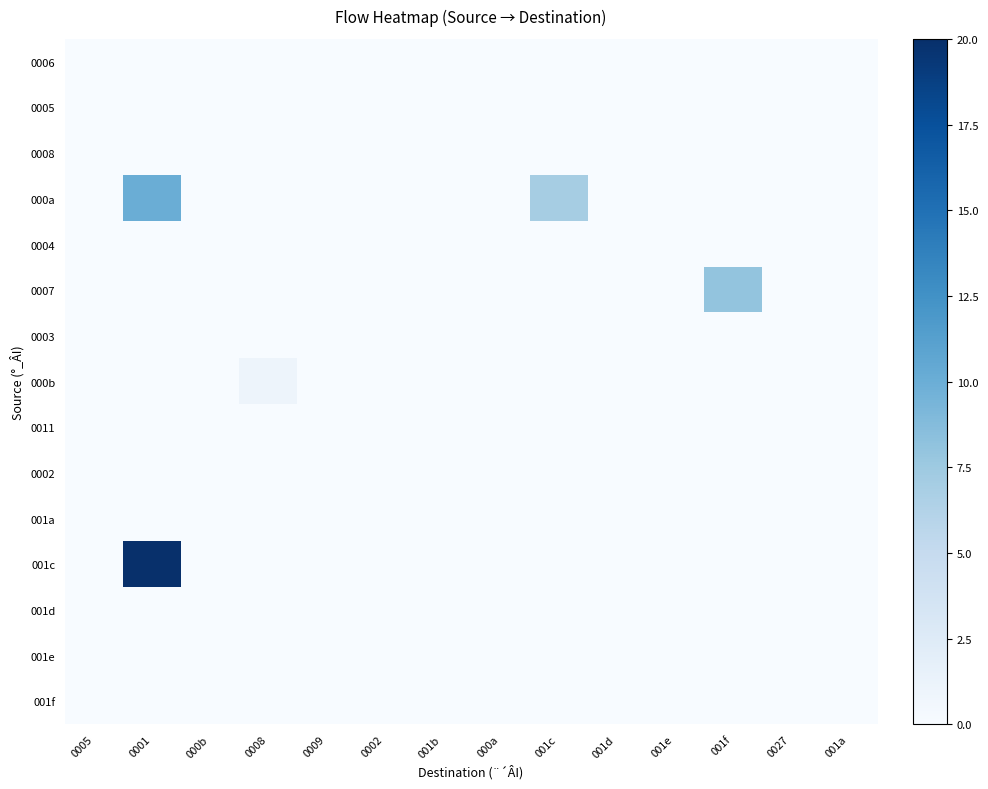

What is the greatest value displayed?

20